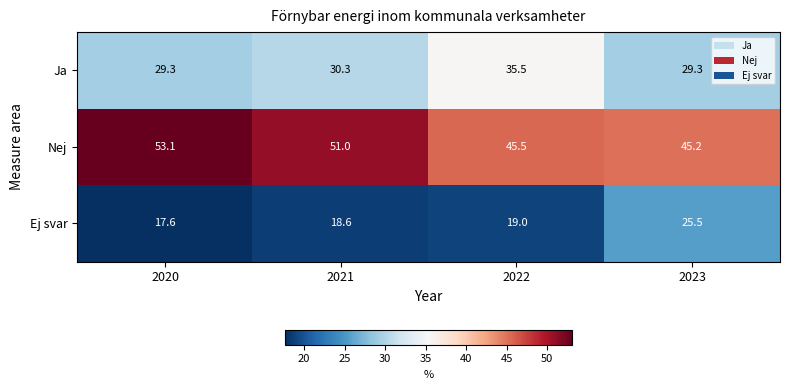

Reading left to right, what are all the values shown in this chart?

Ja: 29.3	30.3	35.5	29.3
Nej: 53.1	51.0	45.5	45.2
Ej svar: 17.6	18.6	19.0	25.5